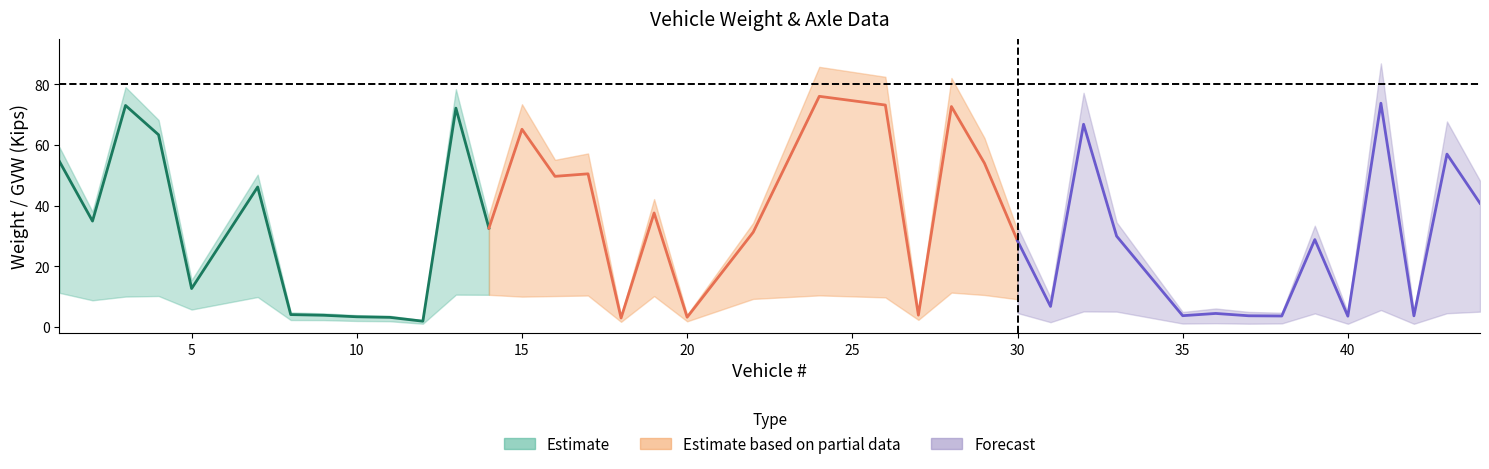

Reading left to right, what are all the values shown in this chart?

GVW: 54.5	34.9	73.0	63.4	12.6	46.1	4.0	3.8	3.3	3.1	1.8	72.2	32.6	65.2	49.6	50.5	2.9	37.6	3.1	31.2	76.1	73.2	3.8	72.7	54.0	28.4	6.7	66.8	29.9	3.7	4.4	3.6	3.6	28.8	3.5	73.8	3.6	57.0	40.8
AW2: 11.8	7.7	15.2	12.2	6.9	10.2	1.8	1.6	1.4	1.3	0.8	15.7	7.4	13.8	9.1	11.2	1.2	7.6	1.4	5.2	16.2	15.5	1.6	15.7	13.9	5.8	3.7	13.0	5.7	1.5	2.0	1.6	1.4	5.7	1.5	16.4	1.6	13.5	9.3
AxleWeight1: 11.2	8.7	10.0	10.2	5.7	9.8	2.2	2.2	1.9	1.8	1.0	10.6	10.6	9.9	10.1	10.3	1.6	10.1	1.8	9.2	10.4	9.7	2.3	11.3	10.5	9.1	3.0	10.1	10.0	2.1	2.4	2.0	2.2	8.8	2.0	11.0	2.0	8.9	10.0